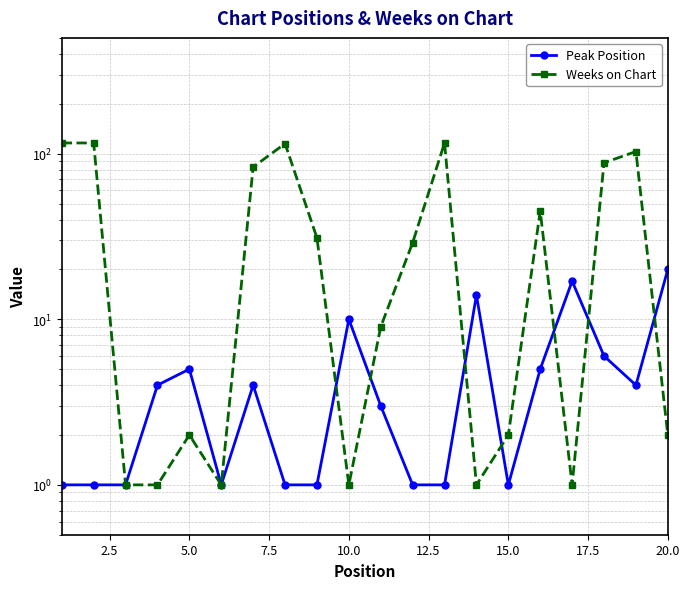

True or false: Peak Position and Weeks on Chart cross at least once.

True